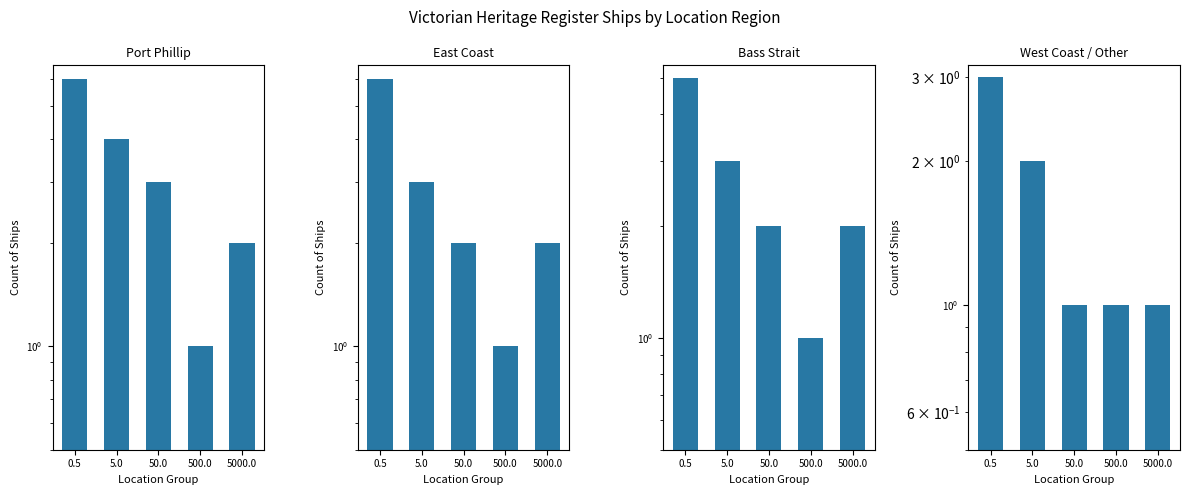

Is it true that East Coast equals 10 at 0.5?

False